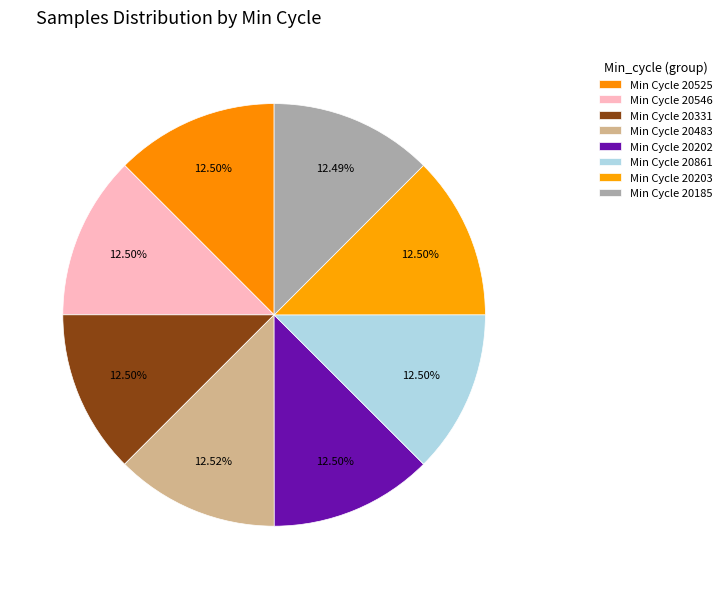

How many segments does this pie chart have?

8